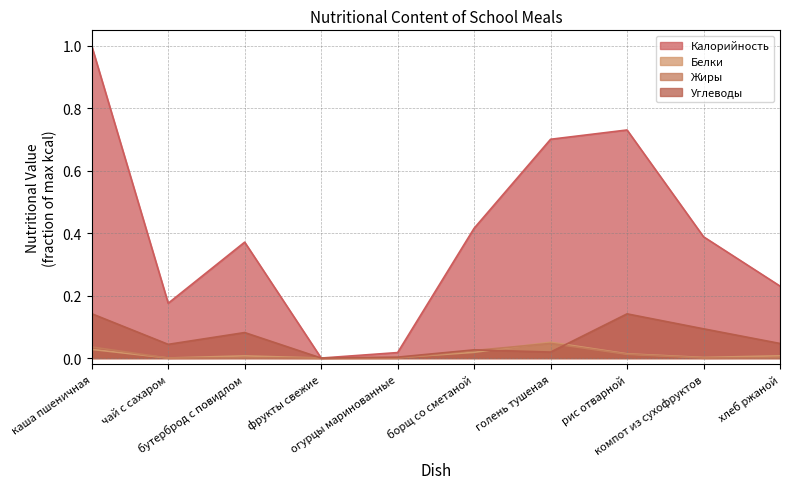

In Белки, how many points are higher than both neighbors (excluding endpoints)?

2